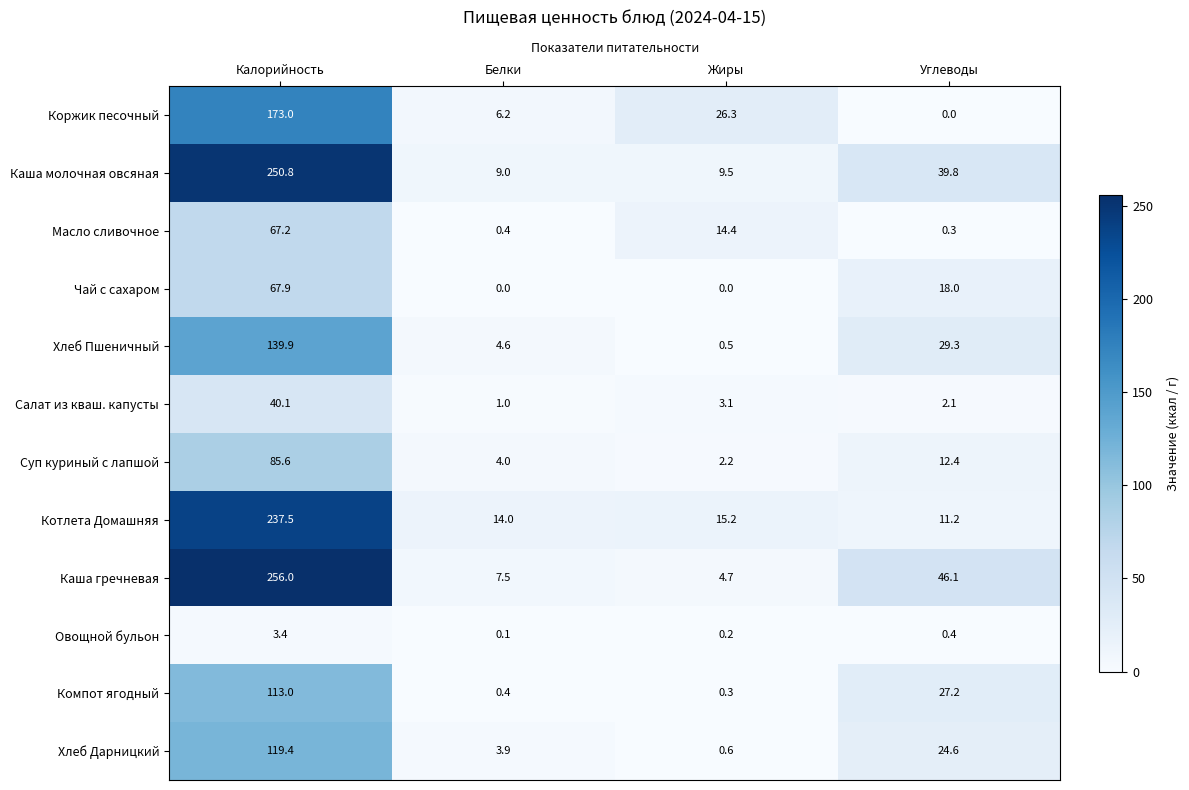

What is the average value of the Хлеб Пшеничный series?

43.6